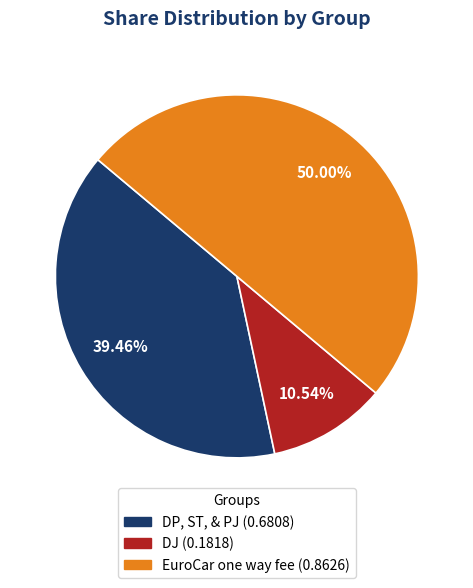

To the nearest percent, what is the average slice percentage?

33%